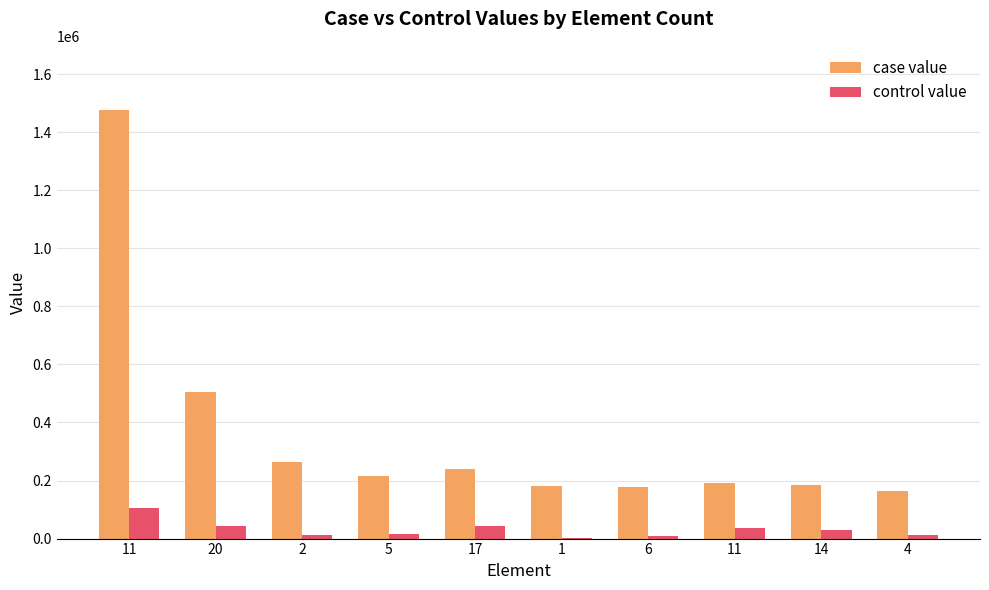

Which category has the lowest value in the case value series?

4